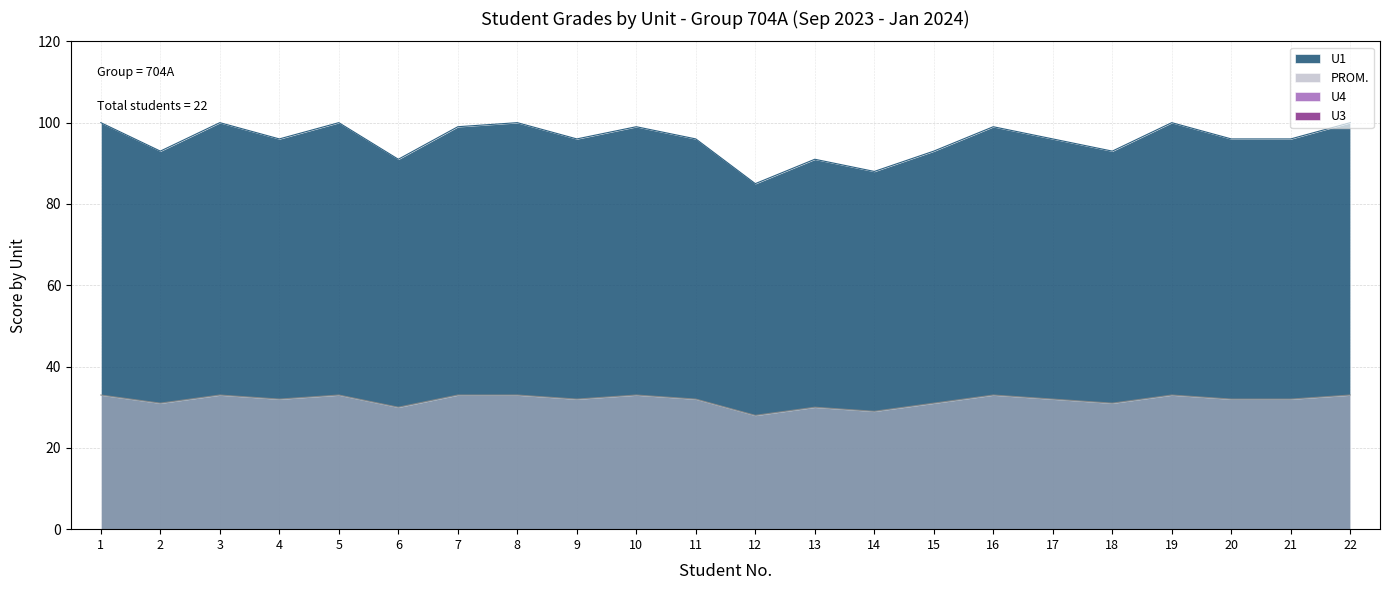

Rank the series by their average value, from highest to lowest.

U1, PROM.